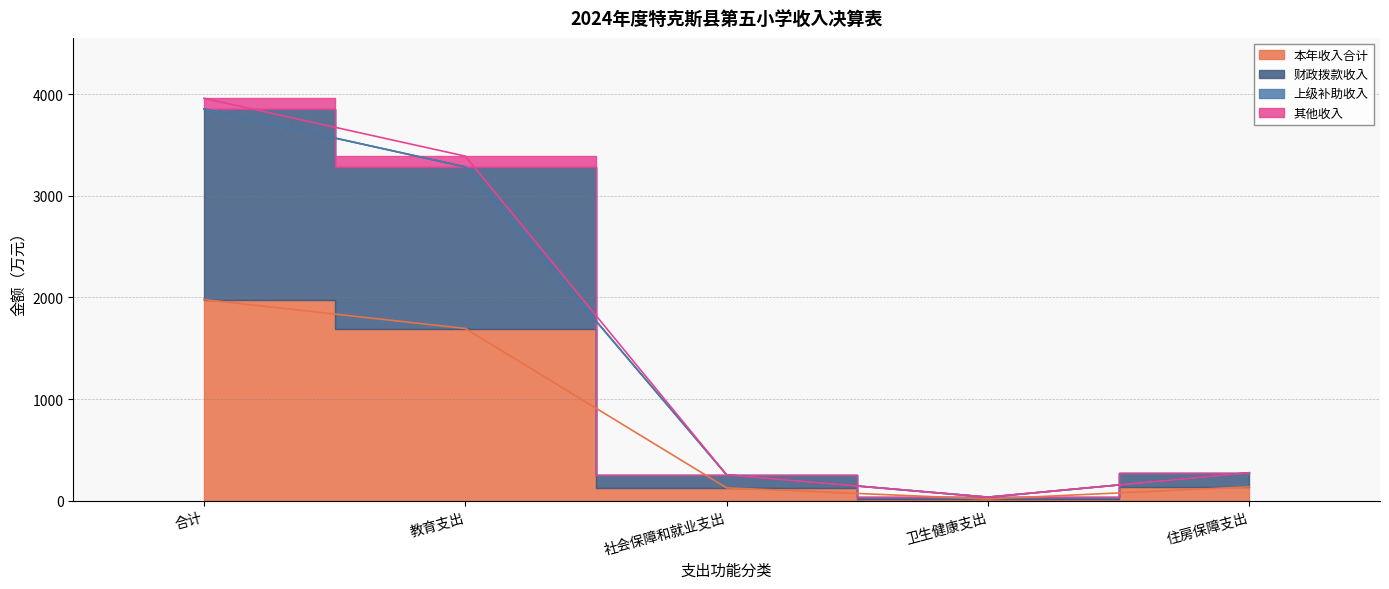

Reading left to right, extract all data points from this chart.

本年收入合计: 1979.1	1694.7	127.9	18.3	138.2
财政拨款收入: 3852.3	3283.5	255.7	36.7	276.4
其他收入: 3958.2	3389.4	255.7	36.7	276.4